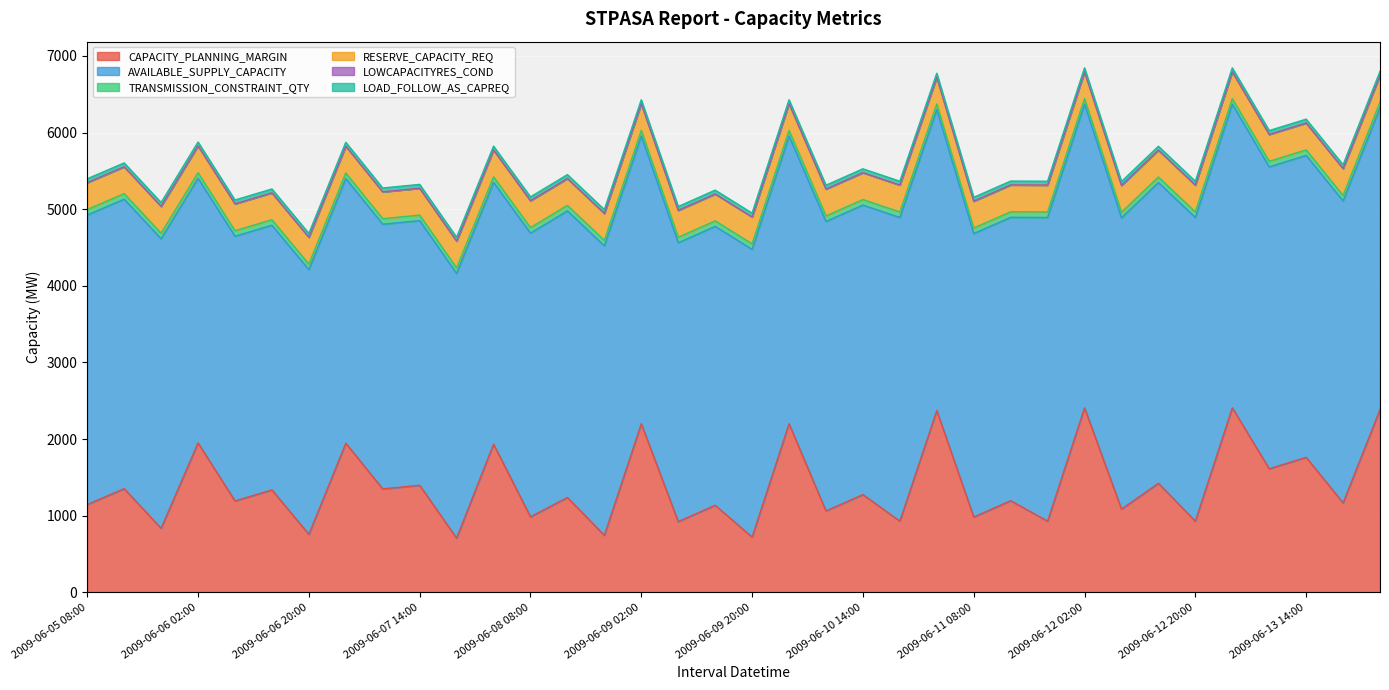

Reading left to right, list all the values displayed in this chart.

CAPACITY_PLANNING_MARGIN: 1146	1353	836	1950	1193	1337	757	1946	1350	1397	707	1934	986	1238	744	2200	923	1137	721	2200	1062	1276	929	2373	983	1196	929	2408	1086	1423	929	2408	1613	1762	1167	2386
AVAILABLE_SUPPLY_CAPACITY: 3778	3778	3778	3454	3454	3454	3454	3454	3454	3454	3454	3416	3702	3740	3778	3755	3639	3639	3755	3755	3778	3778	3963	3928	3699	3698	3963	3963	3802	3925	3963	3963	3940	3940	3940	3940
TRANSMISSION_CONSTRAINT_QTY: 72	72	72	72	72	72	72	72	72	72	72	72	72	72	72	72	72	72	72	72	72	72	72	72	72	72	72	72	72	72	72	72	72	72	72	72
RESERVE_CAPACITY_REQ: 351	351	351	351	351	351	351	351	351	351	351	351	351	351	351	351	351	351	351	351	351	351	351	351	351	351	351	351	351	351	351	351	351	351	351	351
LOWCAPACITYRES_COND: 0	0	0	0	0	0	0	0	0	0	0	0	0	0	0	0	0	0	0	0	0	0	0	0	0	0	0	0	0	0	0	0	0	0	0	0
LOAD_FOLLOW_AS_CAPREQ: 50	50	50	50	50	50	50	50	50	50	50	50	50	50	50	50	50	50	50	50	50	50	50	50	50	50	50	50	50	50	50	50	50	50	50	50